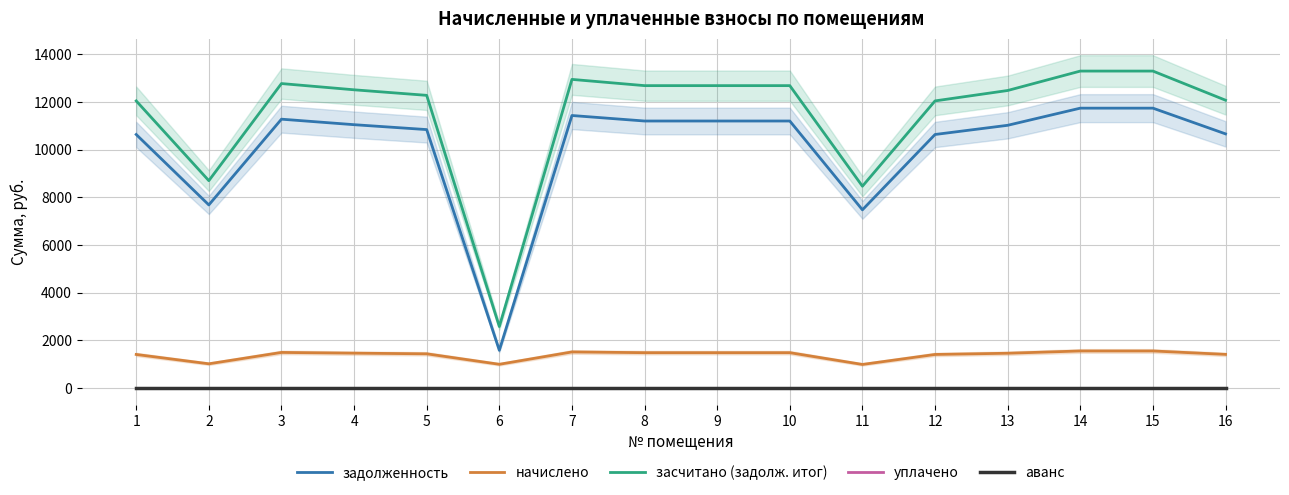

How many interior local peaks does the начислено series have?

2